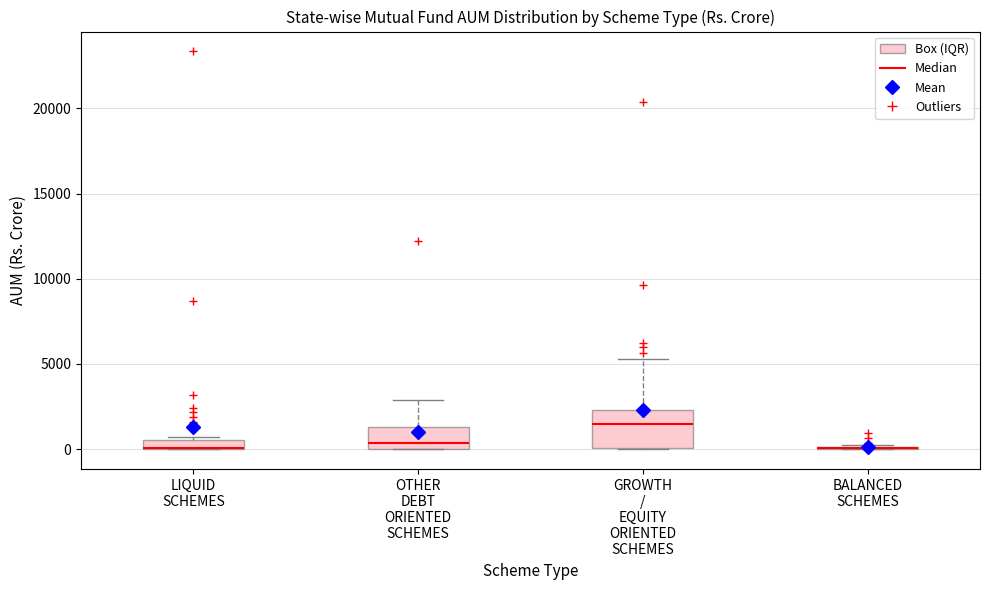

Which box is the tallest, from its lower edge to its upper edge?

GROWTH / EQUITY ORIENTED SCHEMES